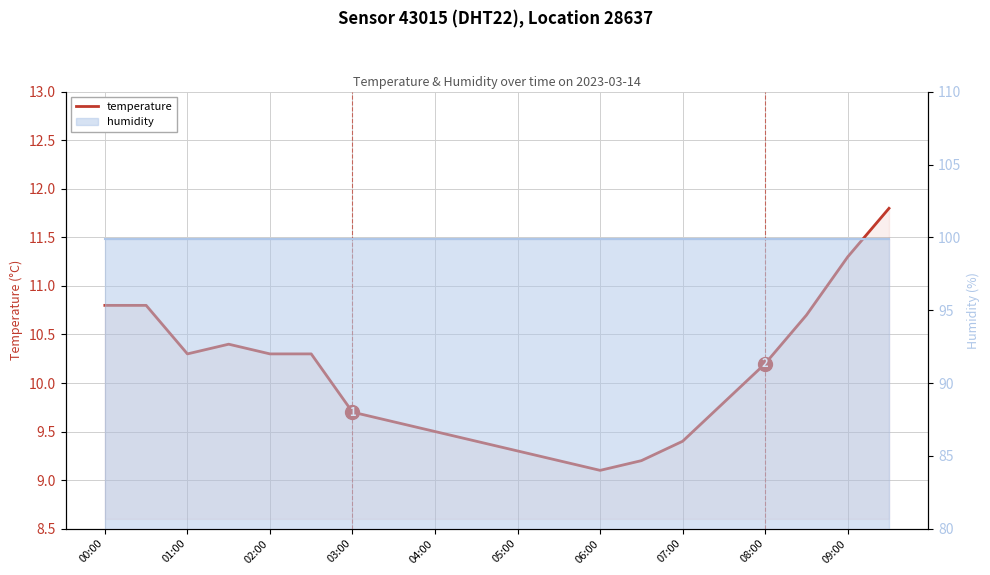

Is the value of humidity at 07:00 greater than the value of temperature at 01:00?

Yes